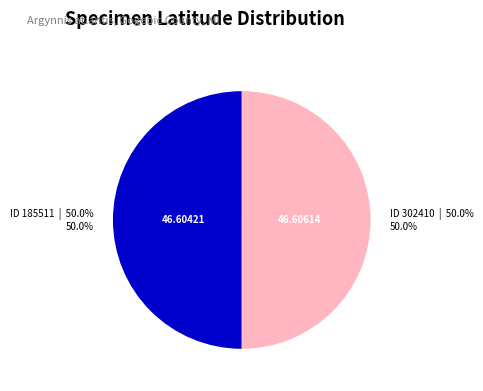

How many segments does this pie chart have?

2